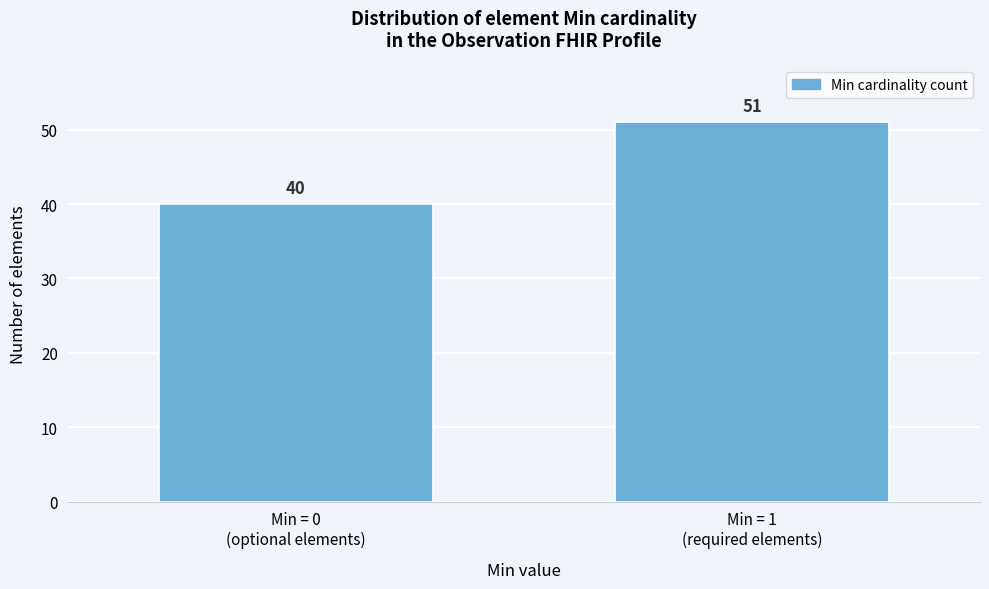

Reading left to right, transcribe all the data shown in this chart.

40	51